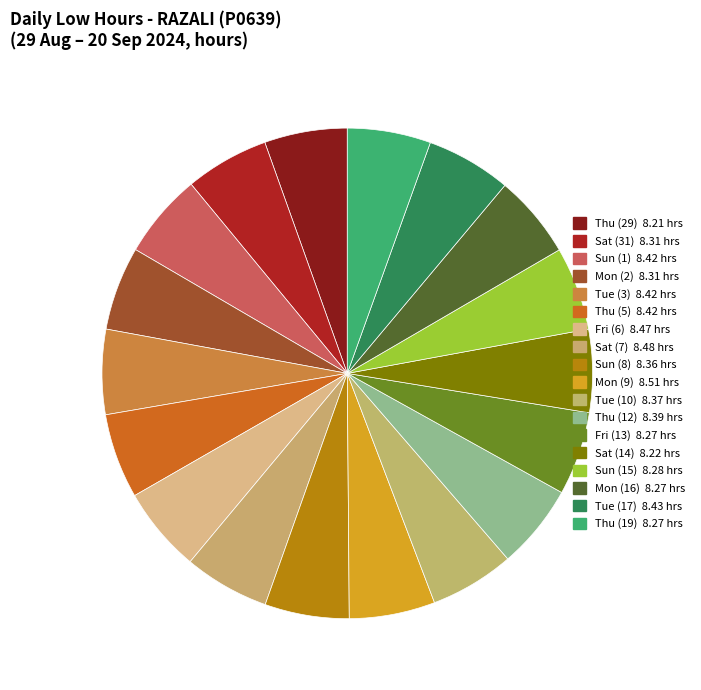

How many segments does this pie chart have?

18